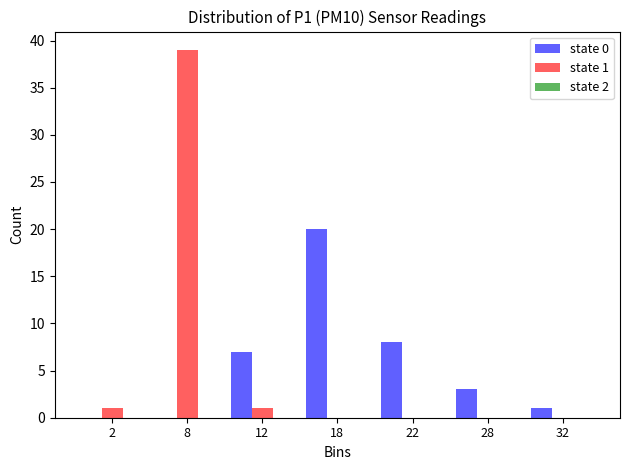

Between 12 and 18, which series saw the biggest shift?

state 0